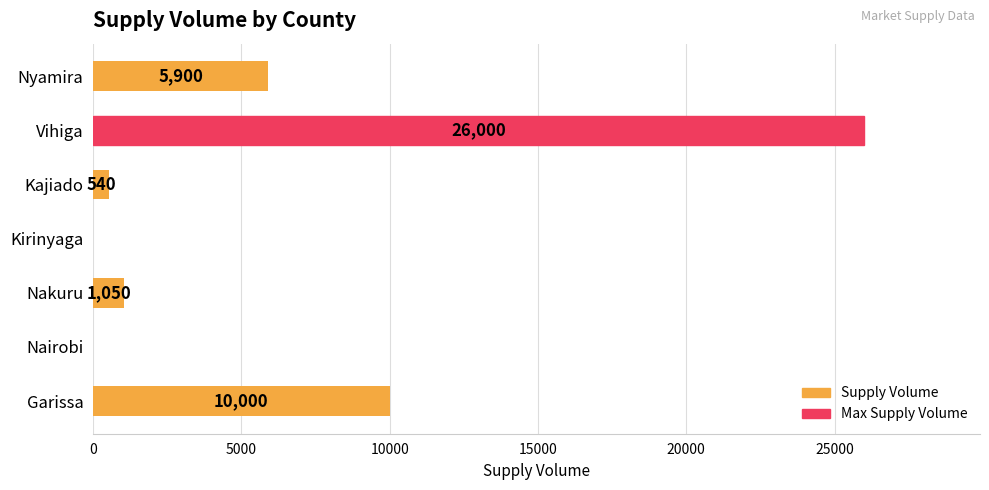

What is the change in value from Garissa to Nakuru?

-8950